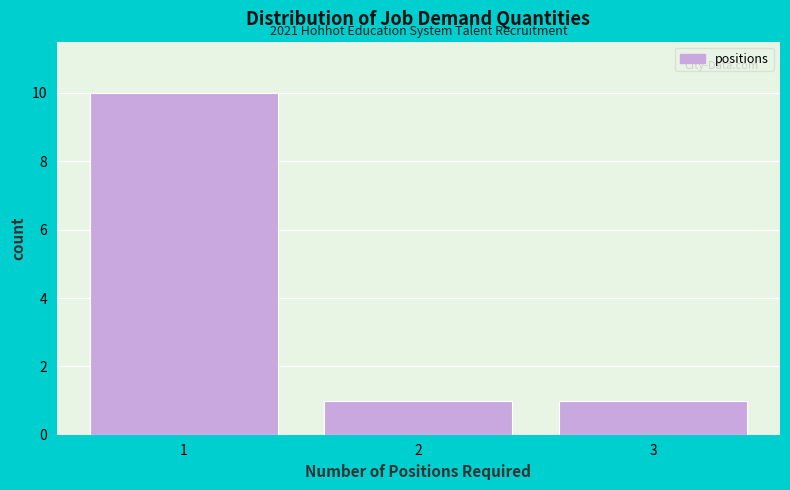

Over which range of the x-axis is the bar tallest?

0.5 to 1.5